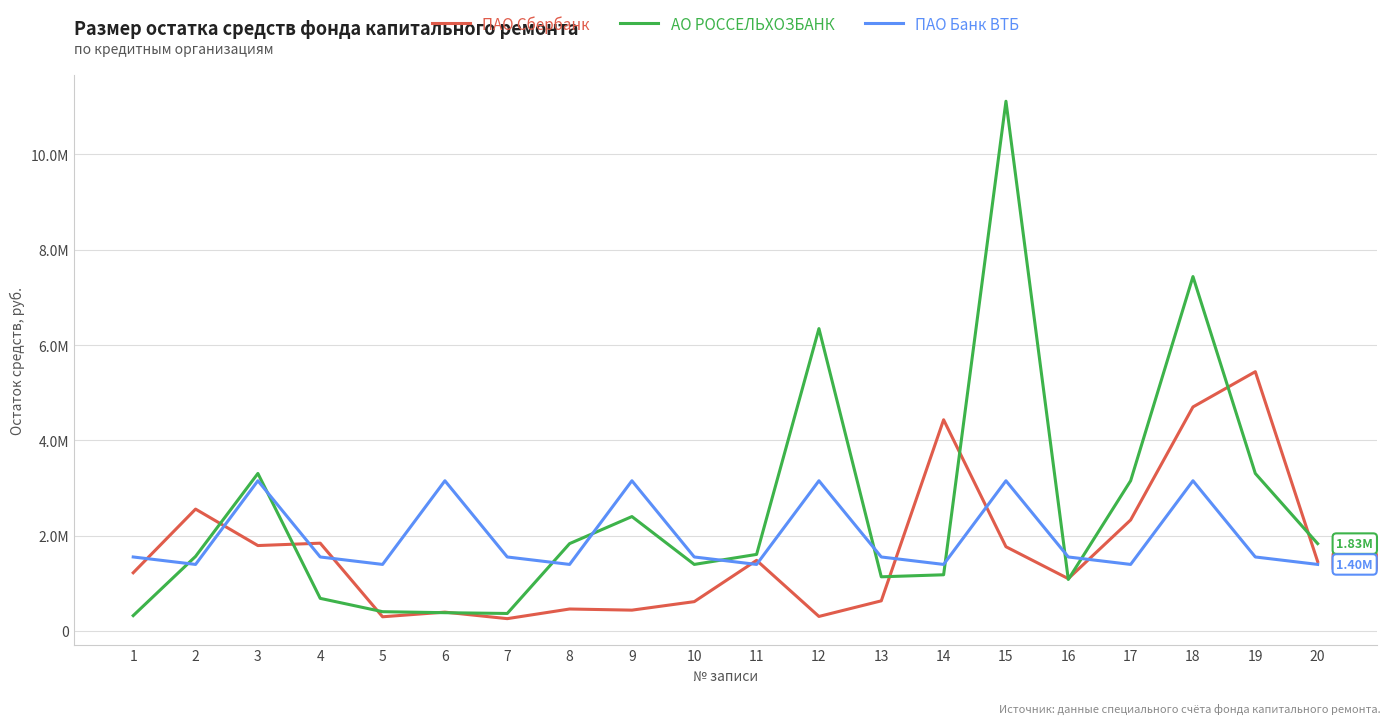

True or false: АО РОССЕЛЬХОЗБАНК has a value of 3305768.6 at 3.

True